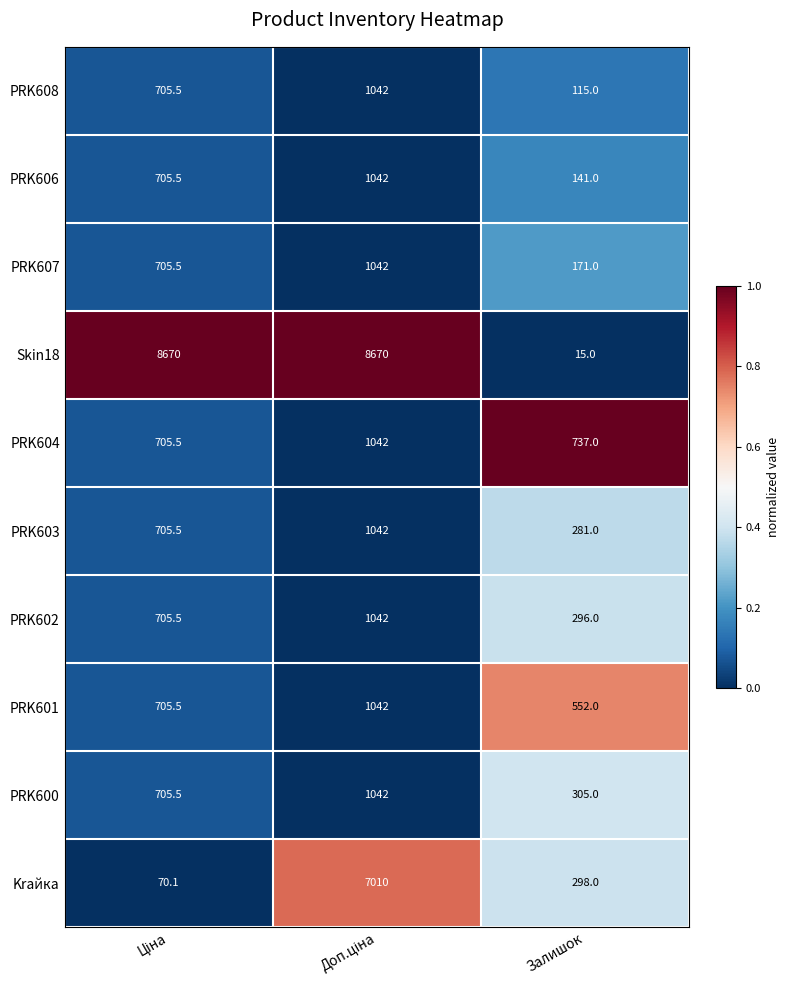

The value of PRK606 at Залишок is 141.0. True or false?

True